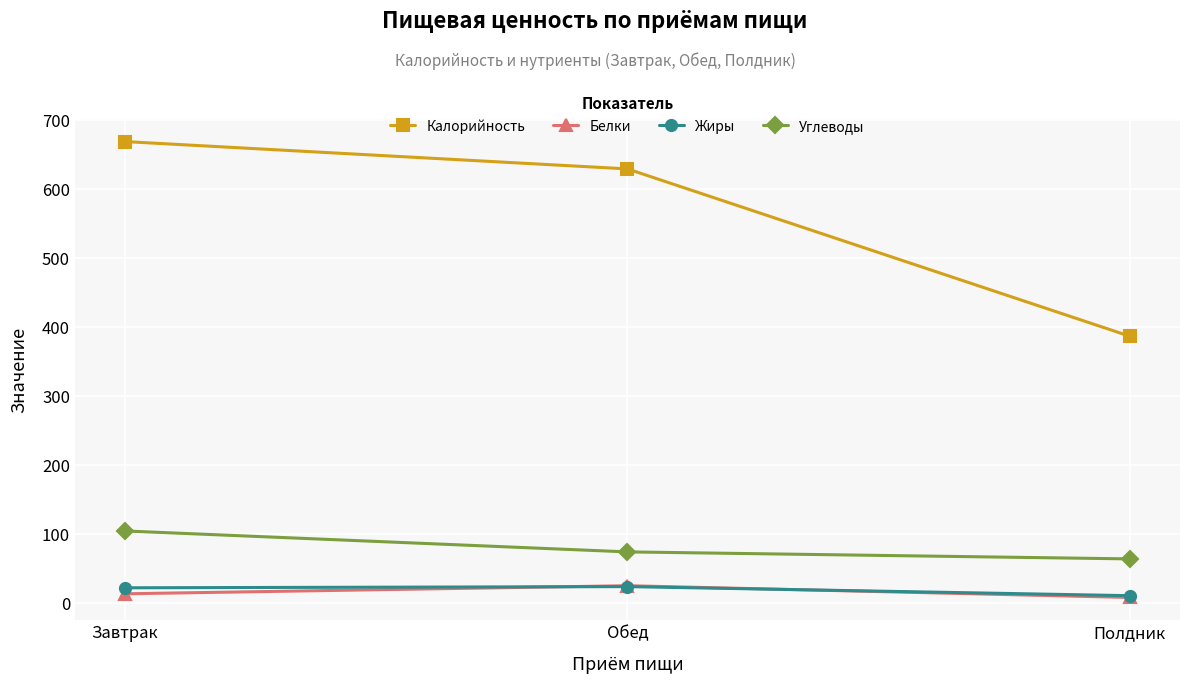

Read the Белки value at Завтрак.

13.5